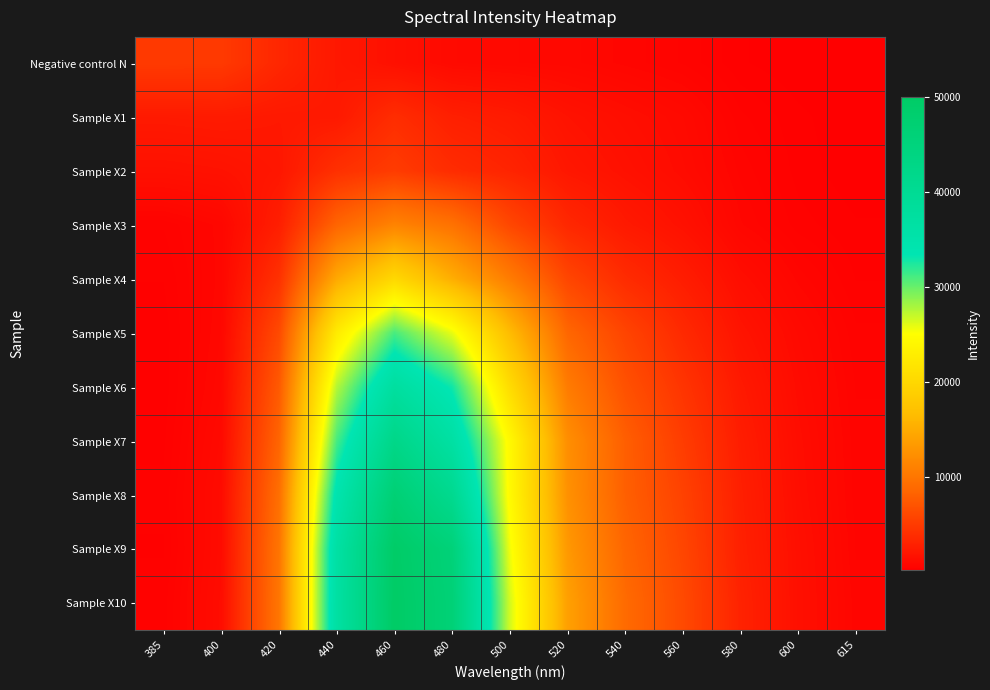

Which series has the largest total across all categories?

Sample X10